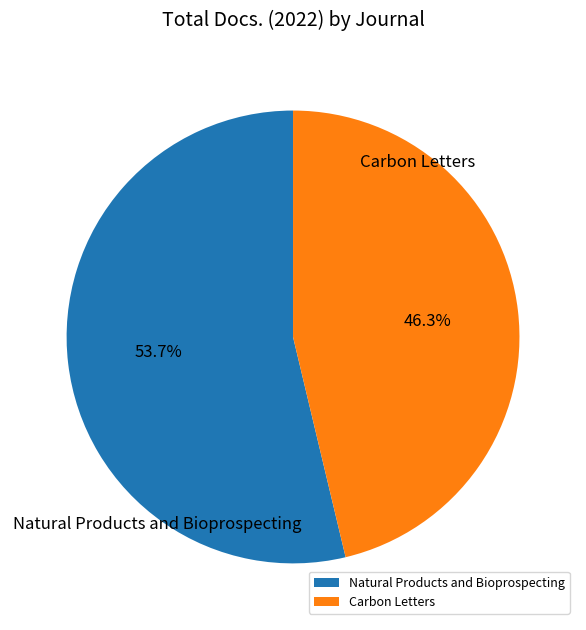

Does Natural Products and Bioprospecting represent more than half of the total?

Yes